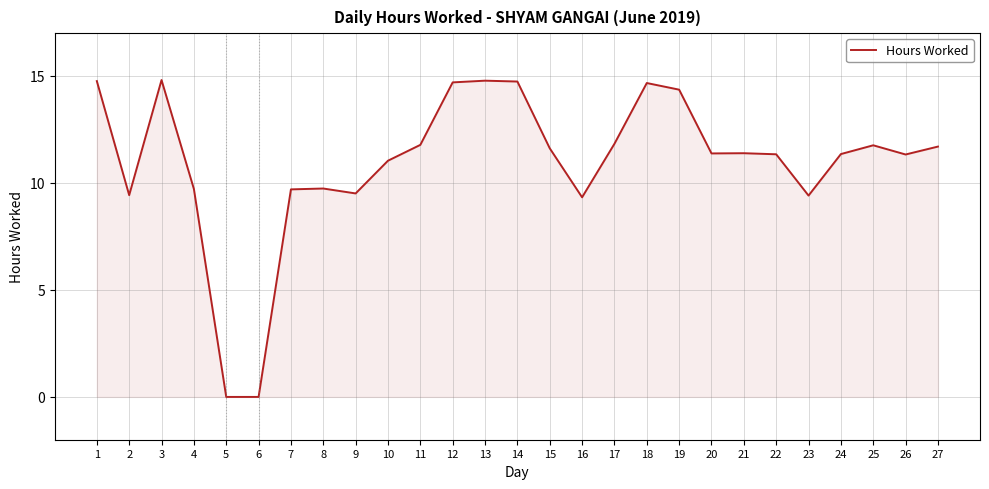

What is the ratio of the value at 9 to the value at 24?

0.8